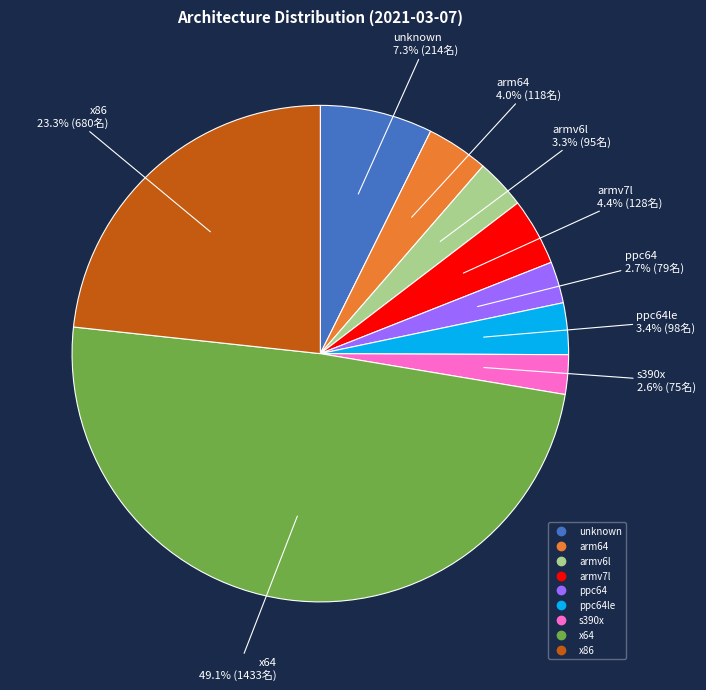

Is there any slice that represents more than half of the pie?

No